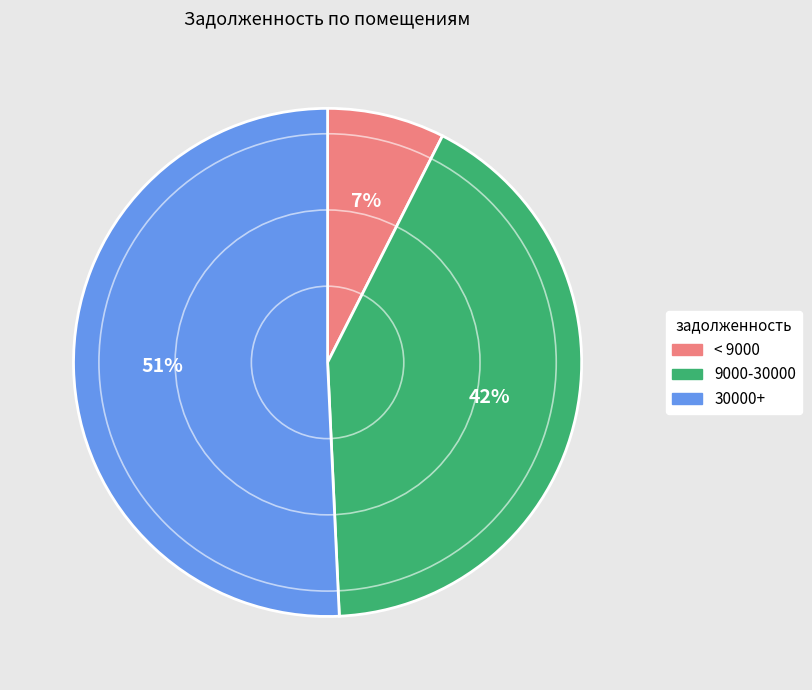

The < 9000 slice represents 1% of the pie. True or false?

False